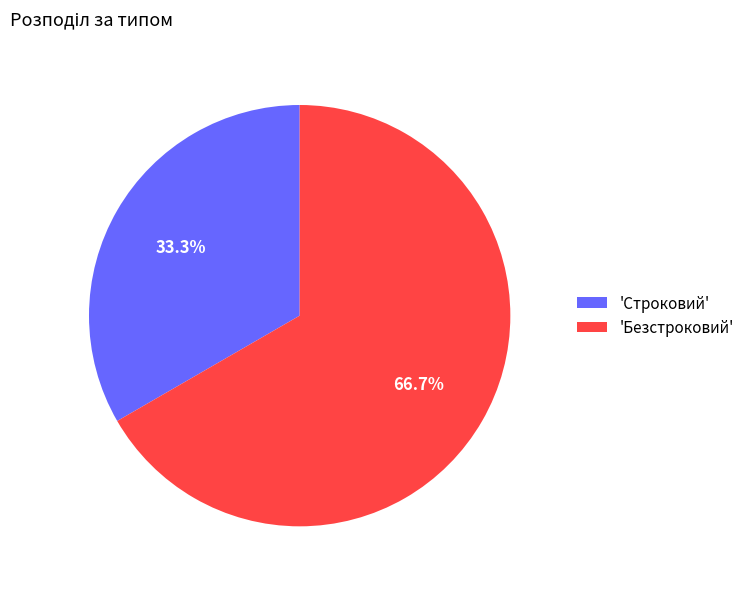

Which has a higher value, 'Безстроковий' or 'Строковий'?

'Безстроковий'